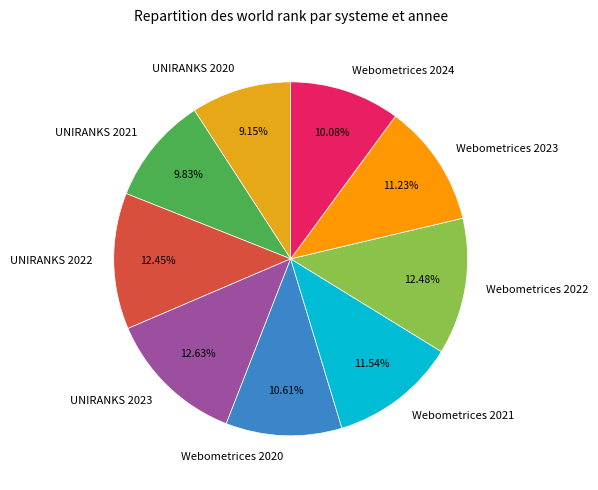

How many segments does this pie chart have?

9